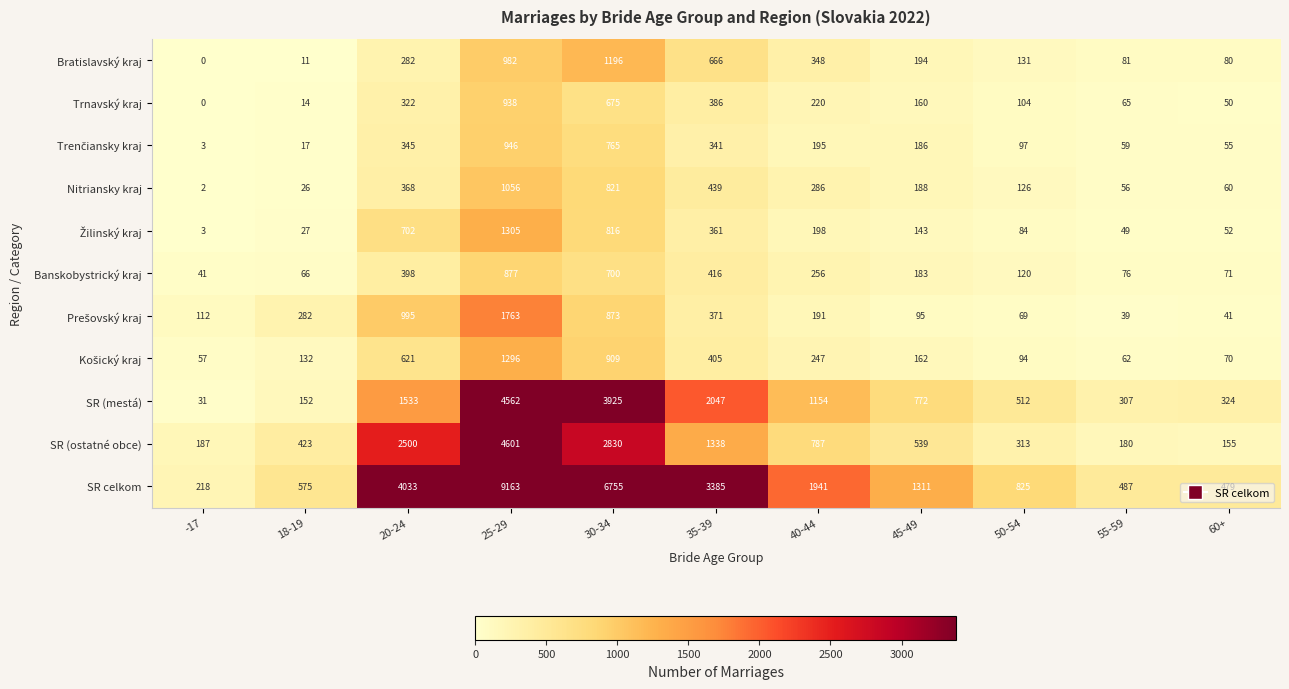

What is the total value across all series at 55-59?

1461